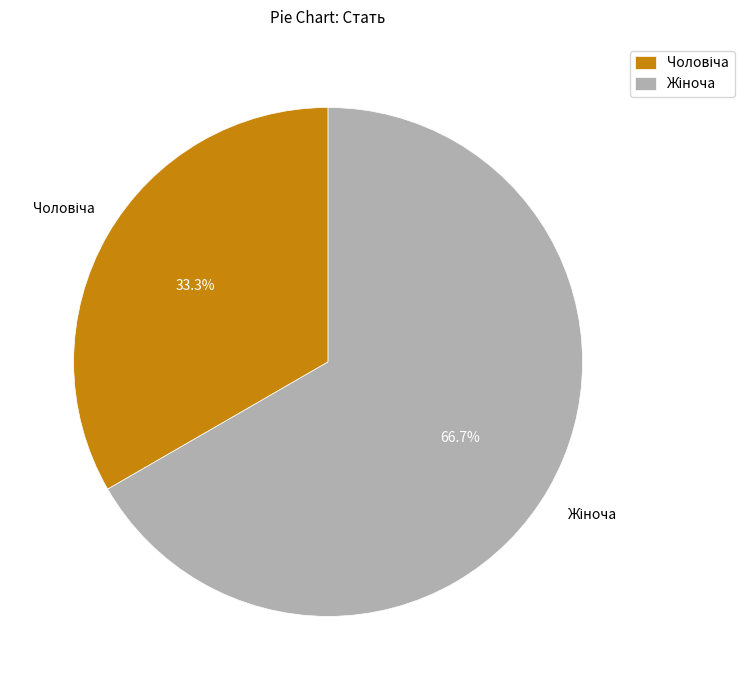

Count the number of slices in the pie.

2